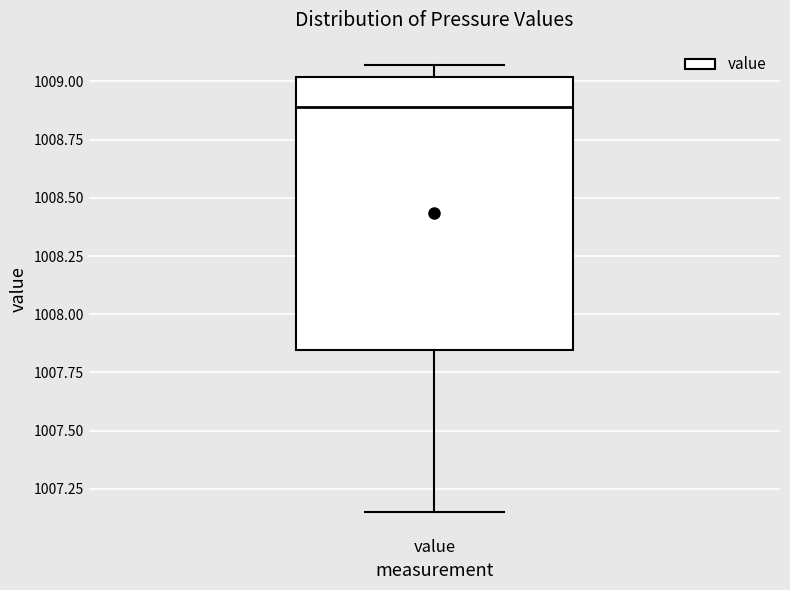

Read this box plot against the y-axis: the position of the median line, the range covered by the box, and the ends of both whiskers. The values are not printed on the chart, so give them approximately, as read against the axis.

median 1008.90, box 1007.85 to 1009.00, whiskers 1007.15 to 1009.05